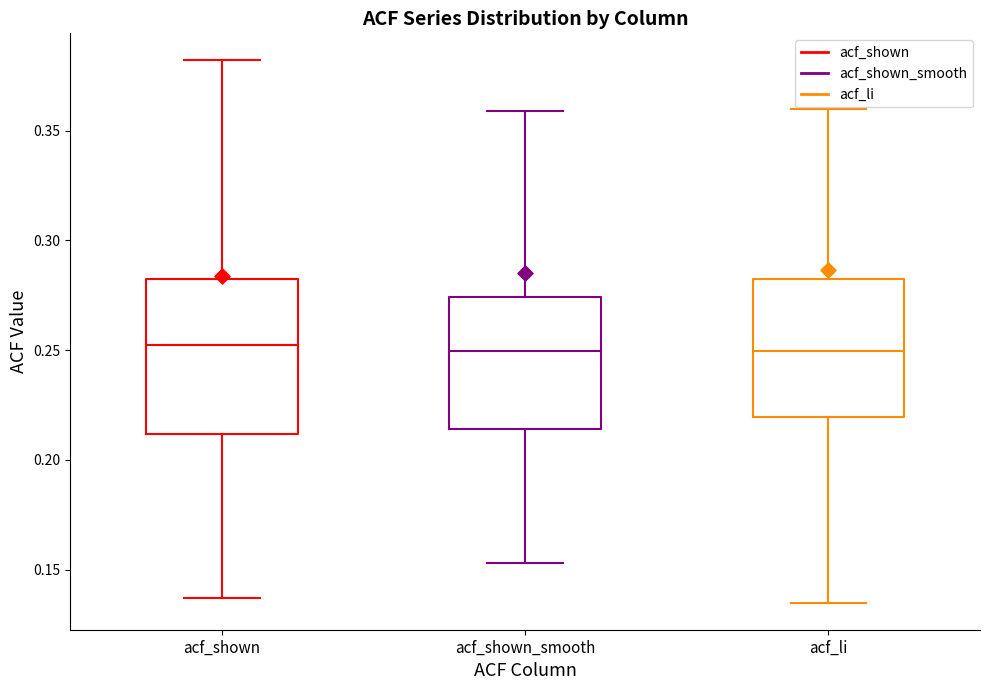

Where does the median line of the box for acf_shown_smooth sit on the y-axis? The values are not printed on the chart, so give them approximately, as read against the axis.

0.250